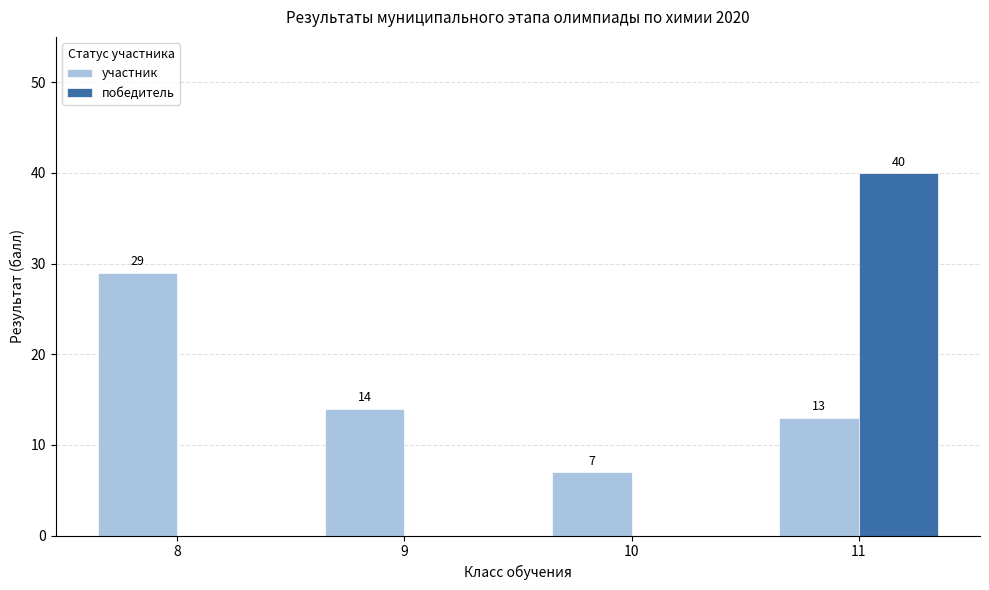

Which series has the largest range (max minus min)?

победитель